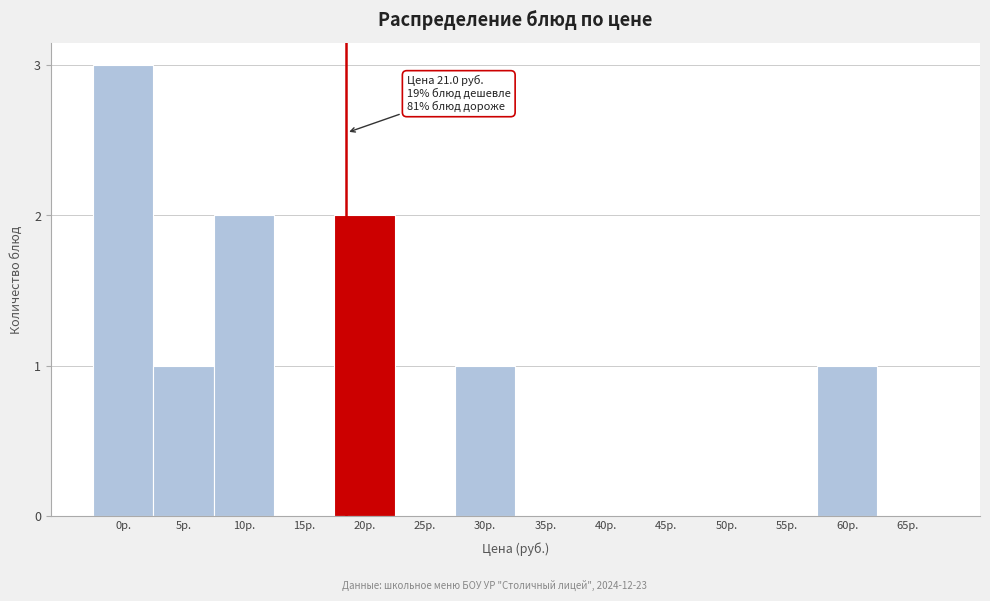

Reading right to left, transcribe all the data shown in this chart.

65р.=0	60р.=1	55р.=0	50р.=0	45р.=0	40р.=0	35р.=0	30р.=1	25р.=0	20р.=2	15р.=0	10р.=2	5р.=1	0р.=3